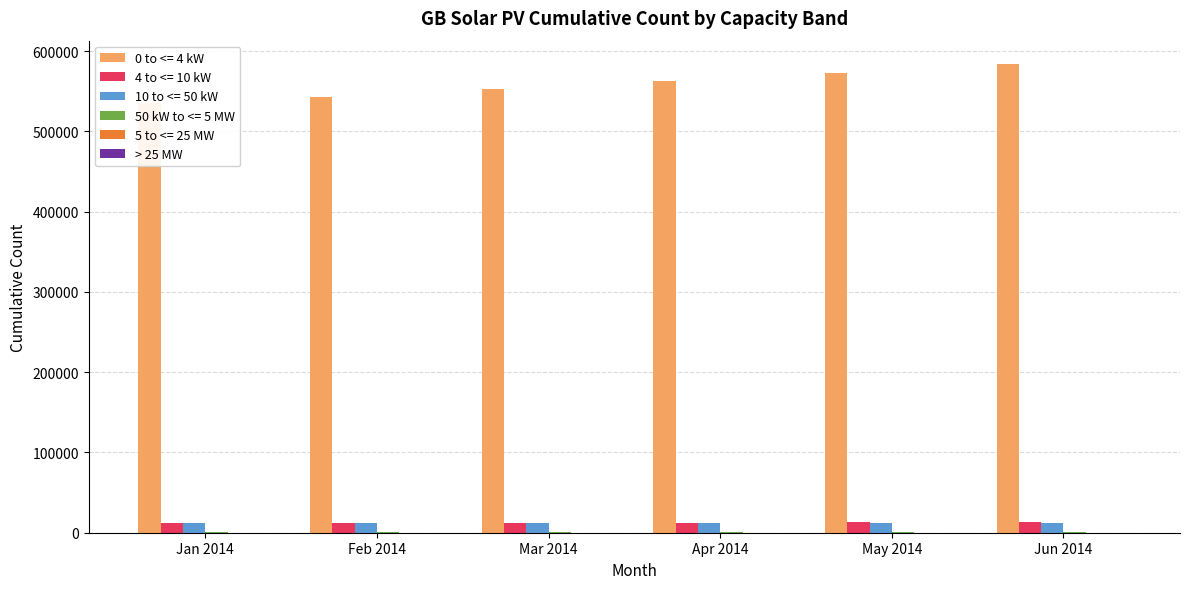

How many values exceed 3?

2